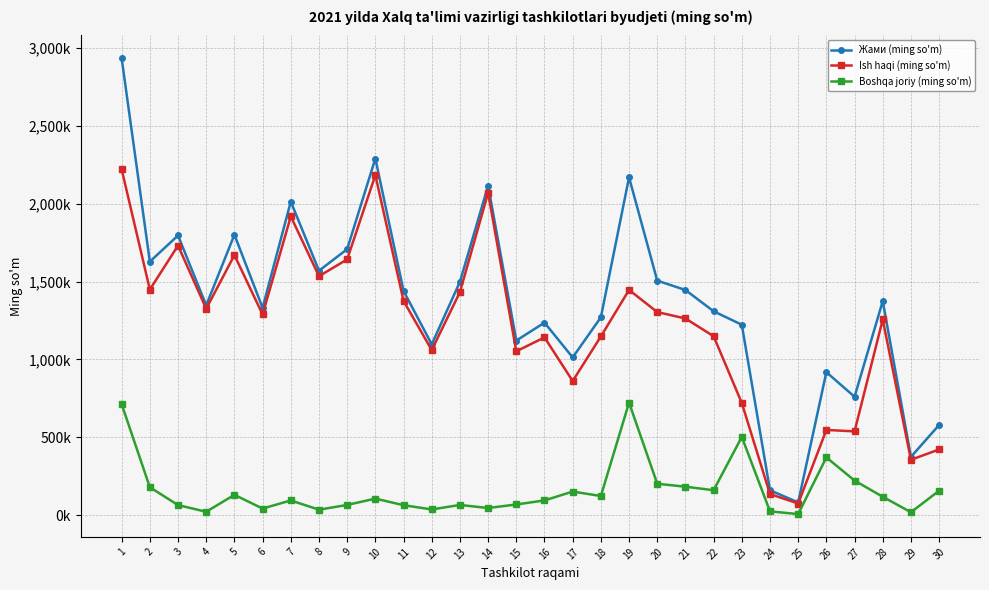

Is it true that Жами (ming so'm) equals 560717 at 12?

False